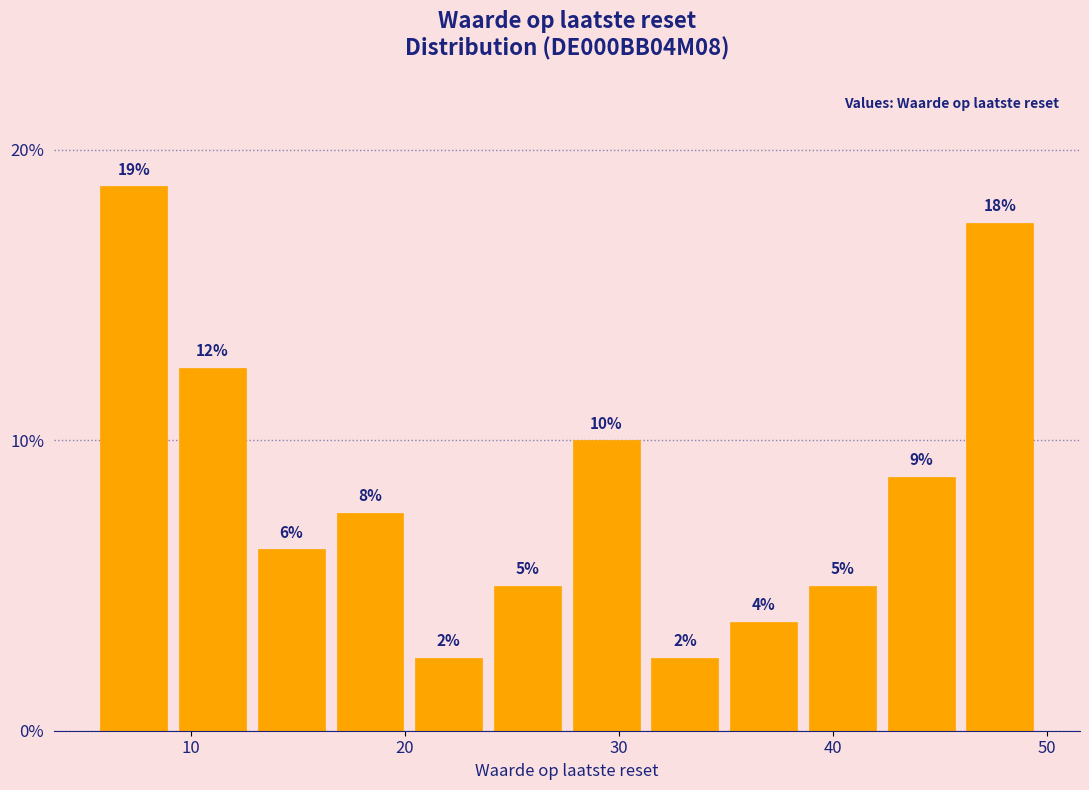

Around what value on the x-axis is the tallest bar? Give the approximate position of its centre, as read against the axis.

7